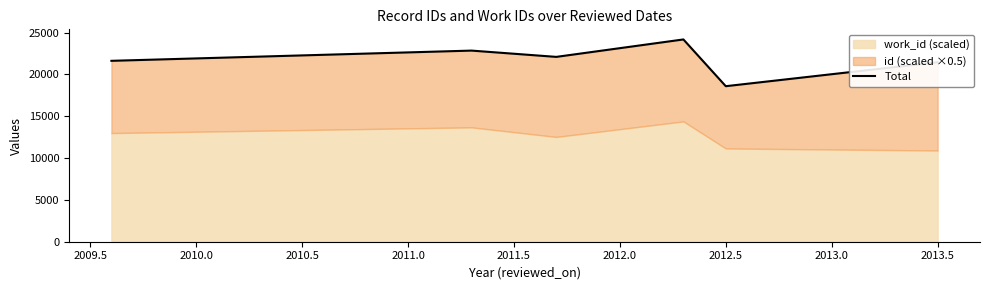

Does the chart have visible grid lines?

No